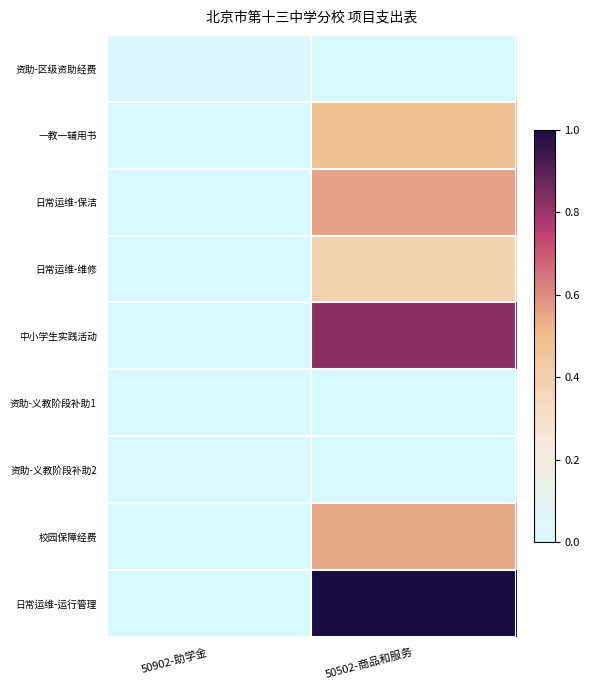

Reading left to right, list all the values displayed in this chart.

资助-区级资助经费: 50902-助学金=0.0	50502-商品和服务=0.0
一教一辅用书: 50902-助学金=0.0	50502-商品和服务=0.5
日常运维-保洁: 50902-助学金=0.0	50502-商品和服务=0.6
日常运维-维修: 50902-助学金=0.0	50502-商品和服务=0.4
中小学生实践活动: 50902-助学金=0.0	50502-商品和服务=0.8
资助-义教阶段补助1: 50902-助学金=0.0	50502-商品和服务=0.0
资助-义教阶段补助2: 50902-助学金=0.0	50502-商品和服务=0.0
校园保障经费: 50902-助学金=0.0	50502-商品和服务=0.5
日常运维-运行管理: 50902-助学金=0.0	50502-商品和服务=1.0